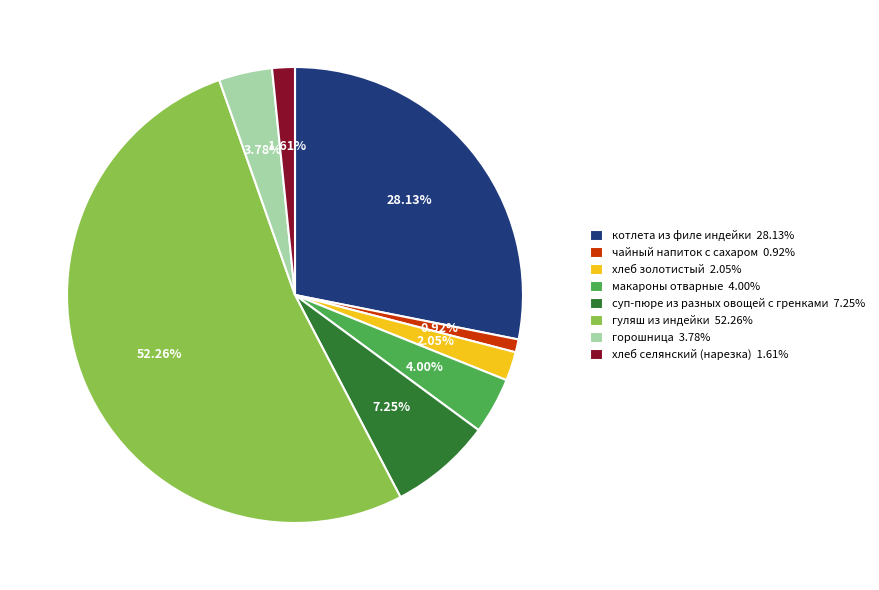

To the nearest percent, what is the combined percentage of макароны отварные and суп-пюре из разных овощей с гренками?

11%